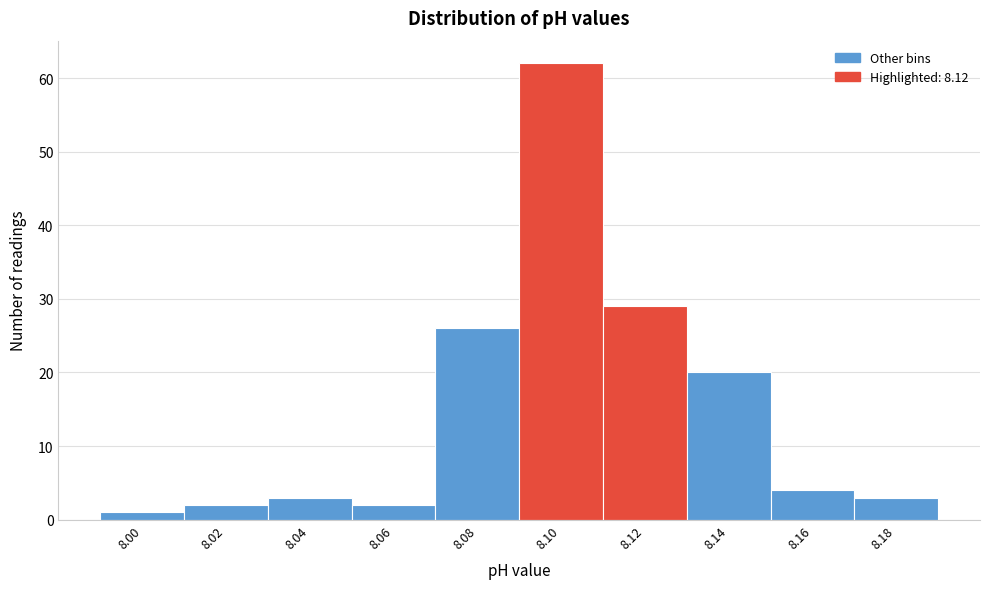

Reading left to right, what are all the values shown in this chart?

1	2	3	2	26	62	29	20	4	3